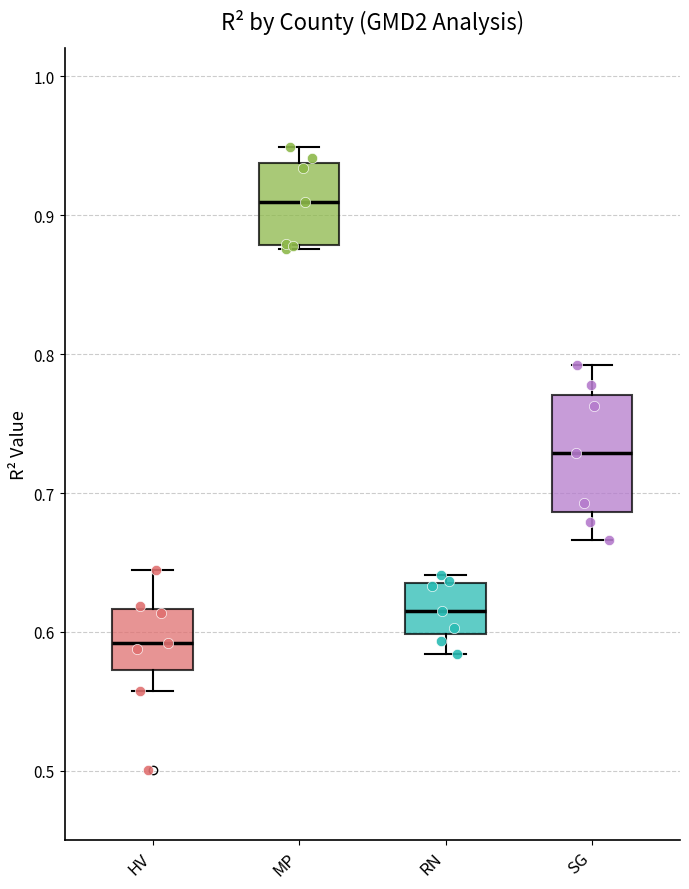

Reading left to right, transcribe this box plot: for each box, give where its median line is, the range the box spans, and where its two whiskers end, as read against the y-axis. The values are not printed on the chart, so give them approximately, as read against the axis.

HV: median 0.59, box 0.57 to 0.62, whiskers 0.56 to 0.64
MP: median 0.91, box 0.88 to 0.94, whiskers 0.88 to 0.95
RN: median 0.62, box 0.60 to 0.64, whiskers 0.58 to 0.64 (just above the box's upper edge)
SG: median 0.73, box 0.69 to 0.77, whiskers 0.67 to 0.79